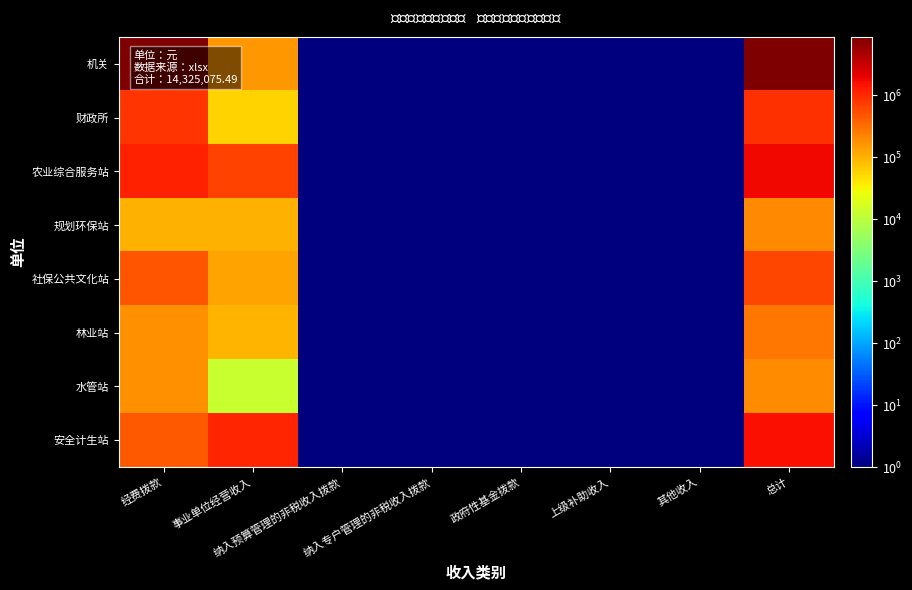

Which label corresponds to the largest value in the chart?

总计